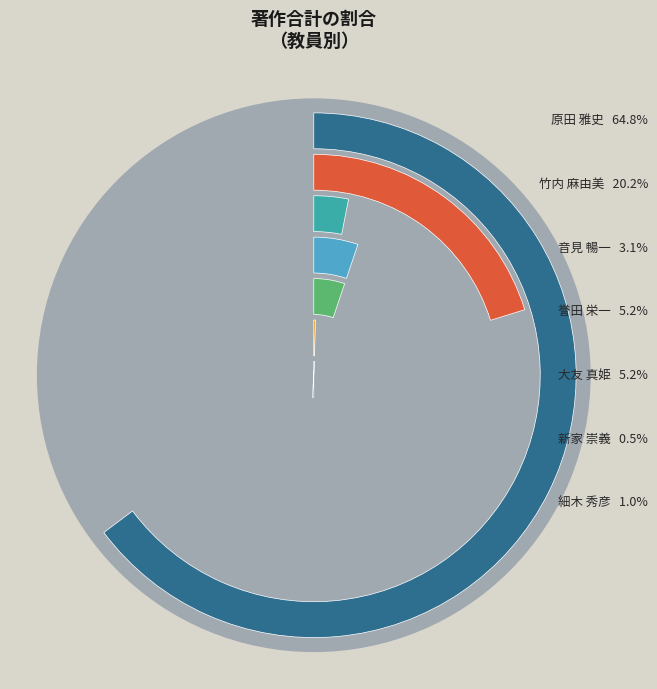

What is the majority slice?

原田 雅史